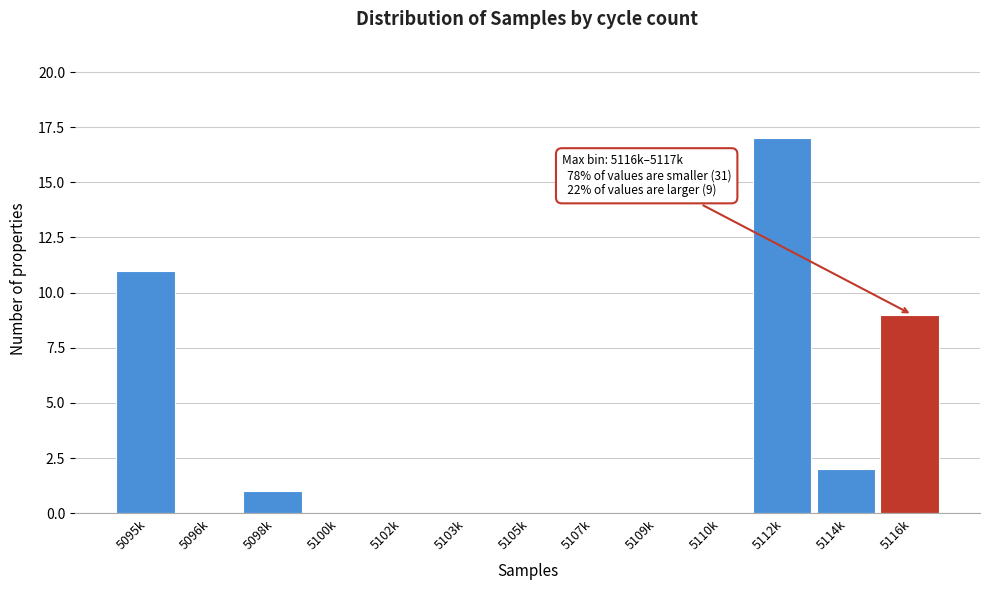

Reading left to right, extract all data points from this chart.

5095k=11	5096k=0	5098k=1	5100k=0	5102k=0	5103k=0	5105k=0	5107k=0	5109k=0	5110k=0	5112k=17	5114k=2	5116k=9